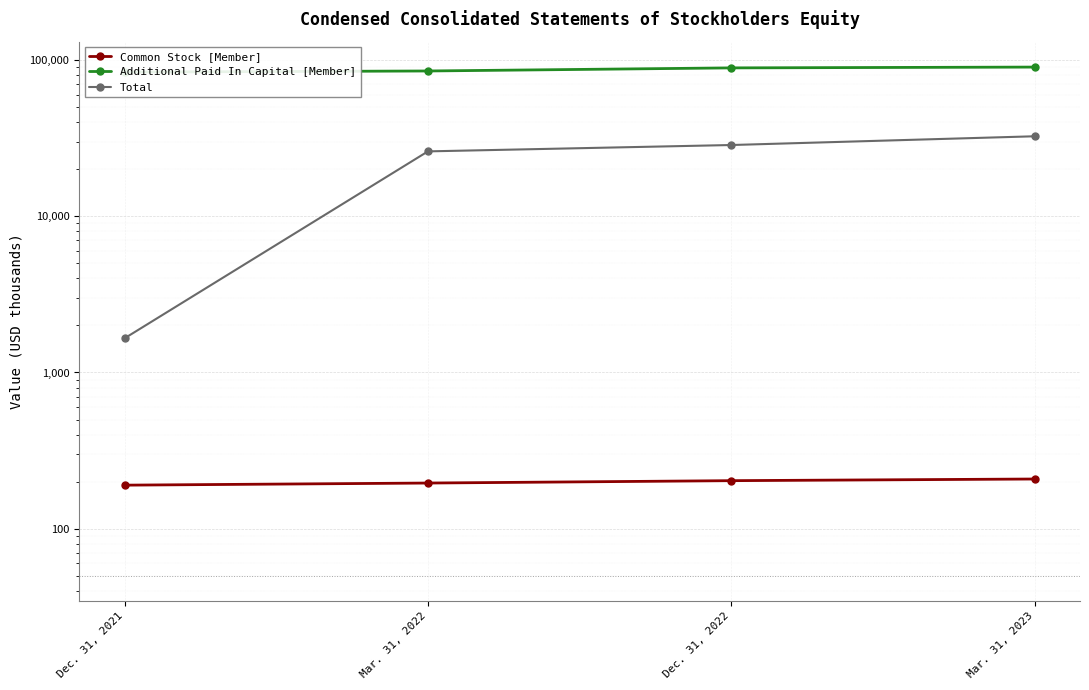

What is the difference between the maximum and minimum values in the Additional Paid In Capital [Member] series?

6423